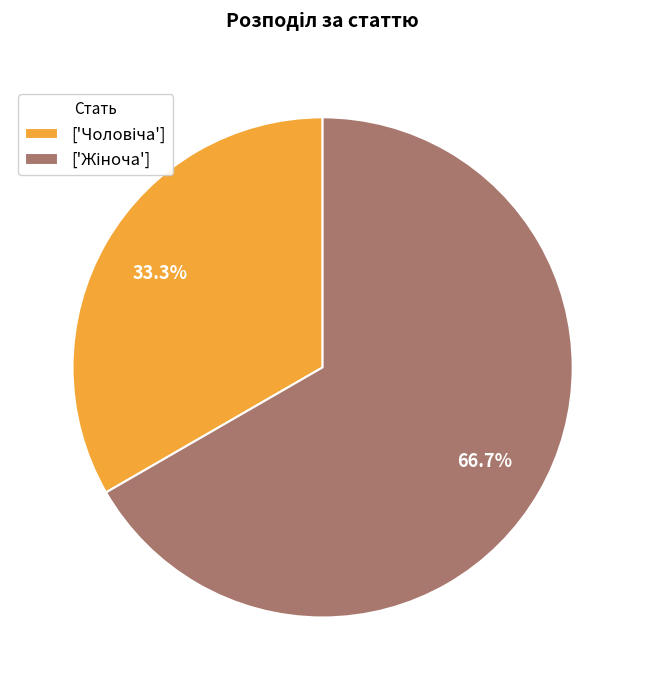

How many slices are in this pie chart?

2